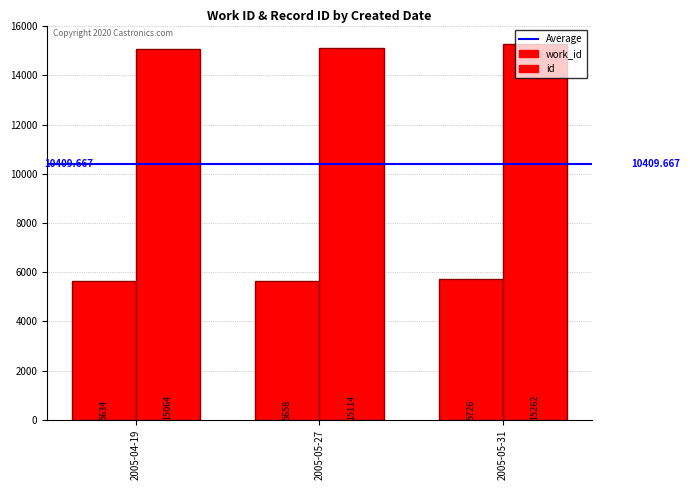

Is it true that id equals 5325 at 2005-04-19?

False